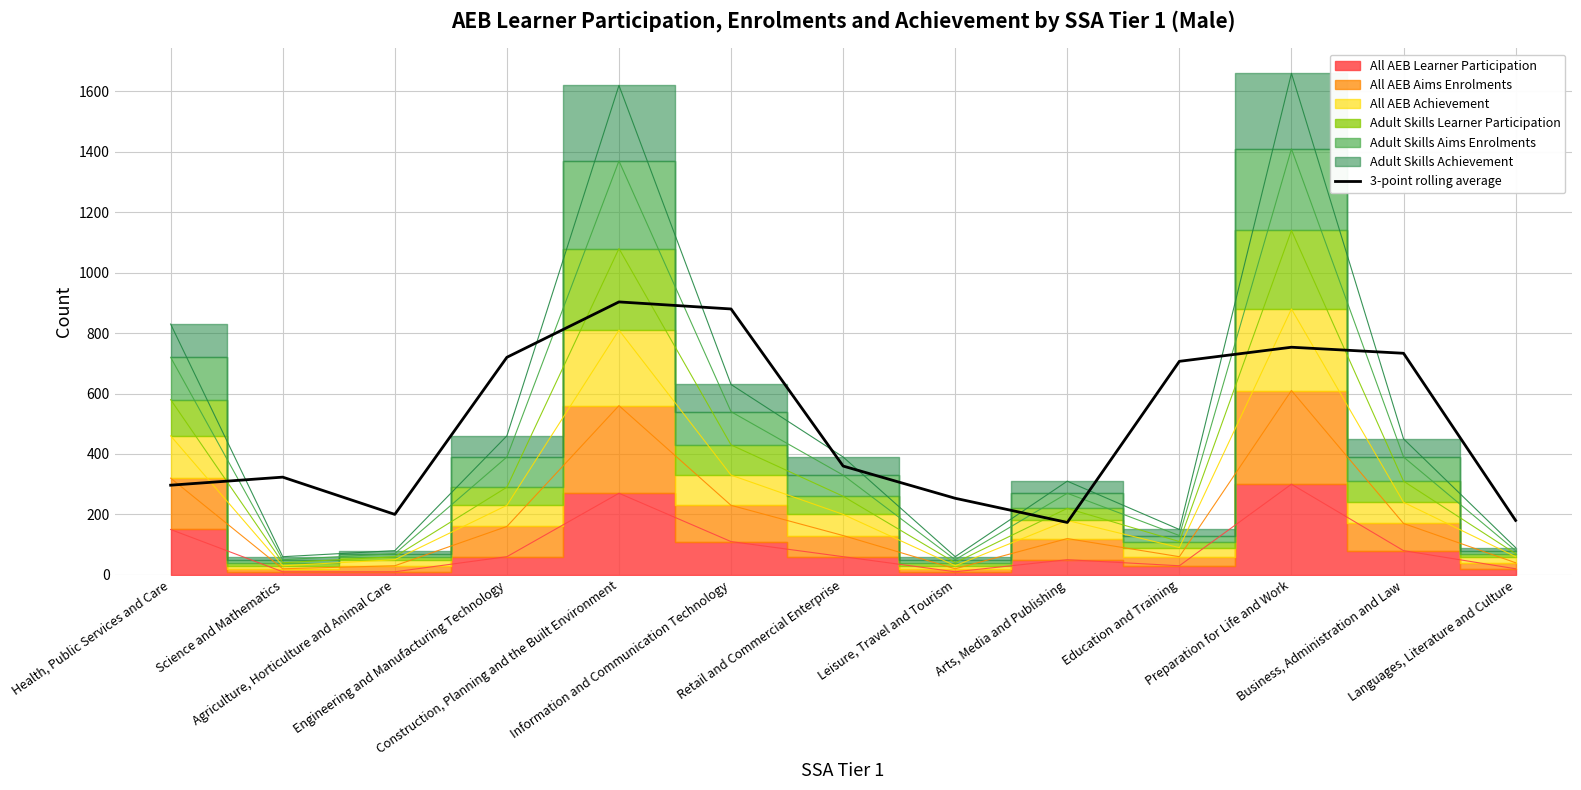

How many data points are less than 360?

6